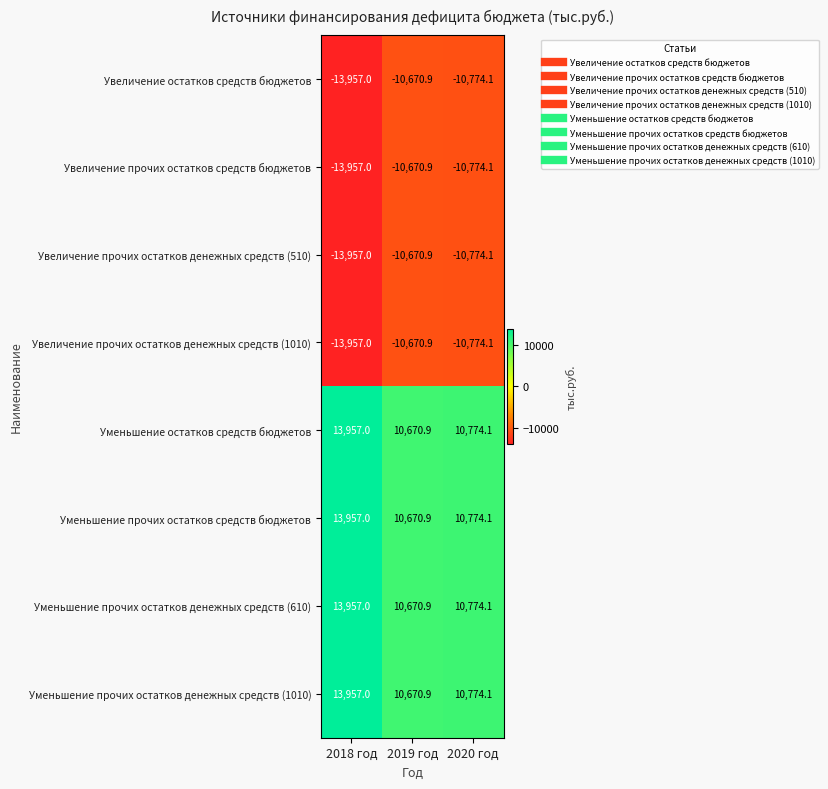

What is the smallest value displayed?

-13957.0